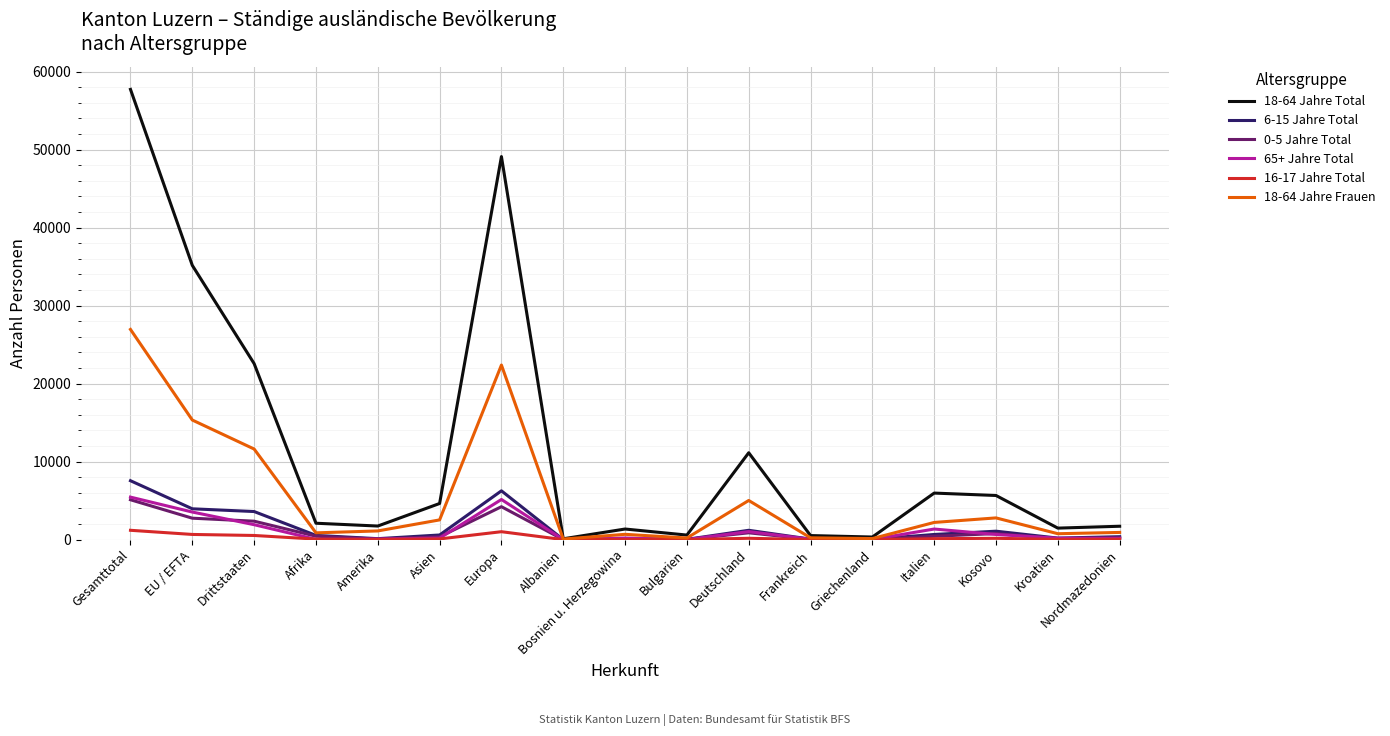

What position from the left is Deutschland?

11